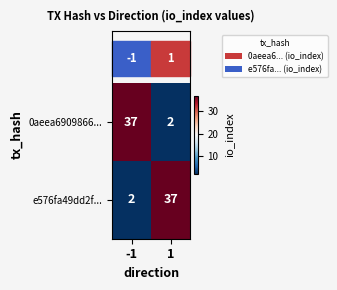

What is the total value across all series at -1?

39